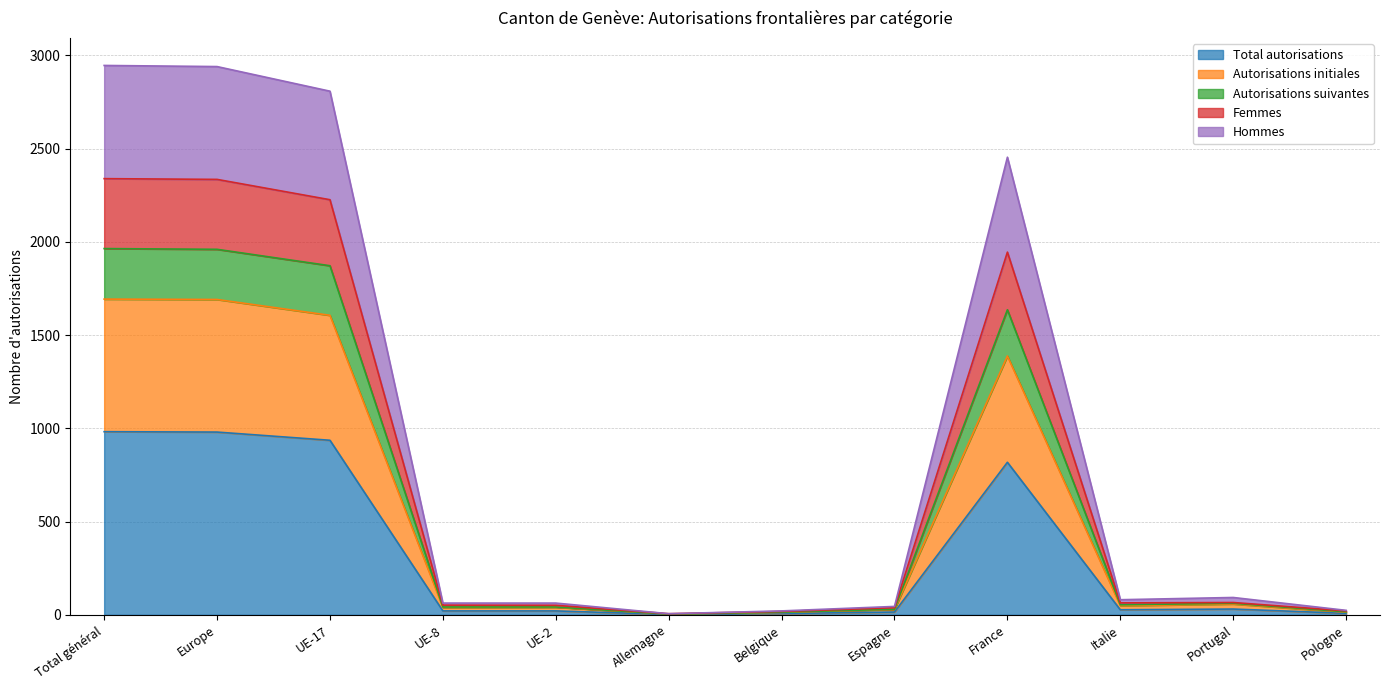

What is the label of the 12th point from the right?

Total général